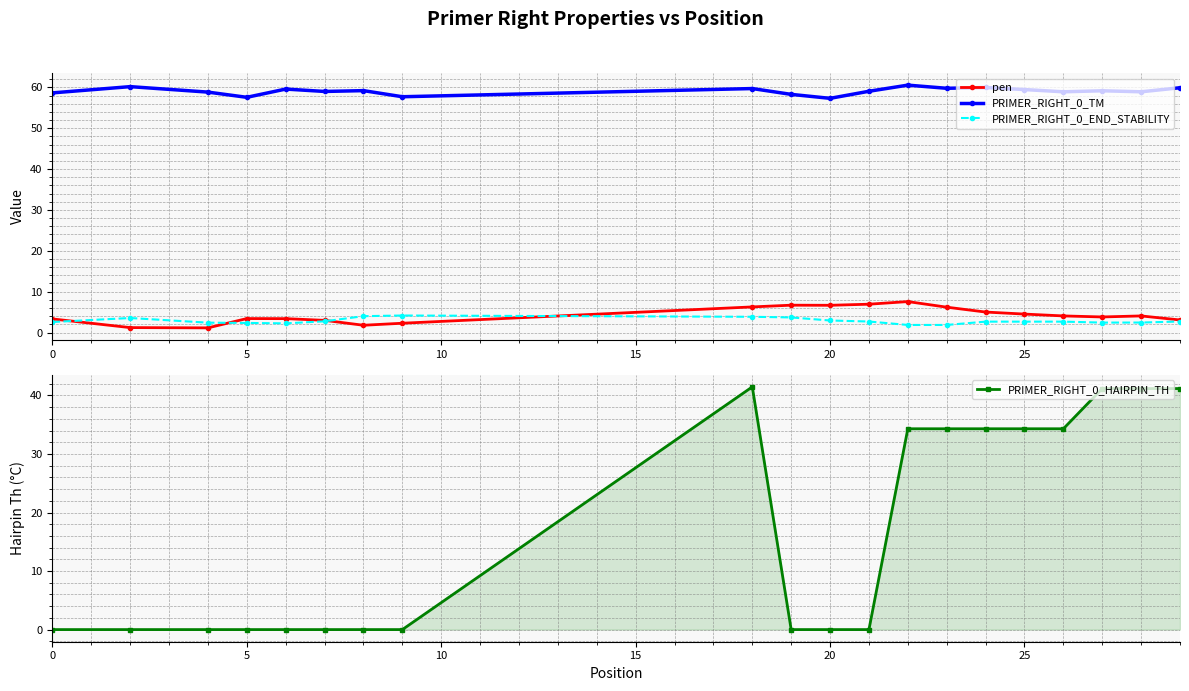

Which series has the largest total across all categories?

PRIMER_RIGHT_0_TM